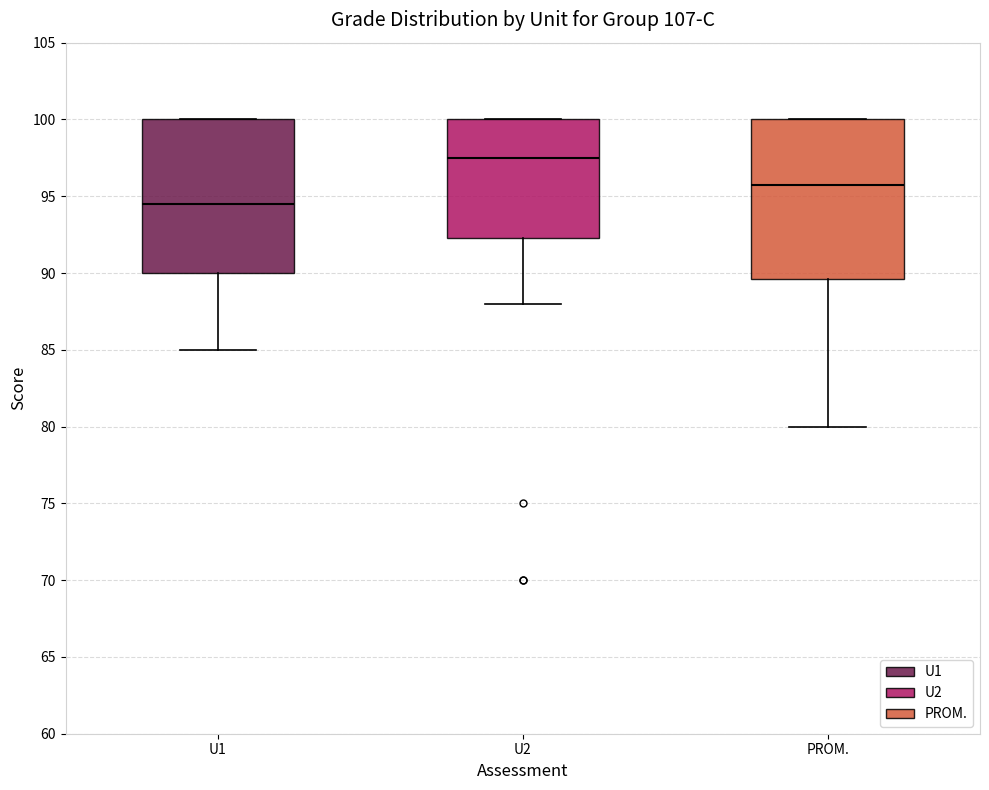

Reading left to right, read every box against the y-axis: the position of its median line, the range the box covers, and the ends of its whiskers. The values are not printed on the chart, so give them approximately, as read against the axis.

U1: median 94.5, box 90.0 to 100.0, whiskers 85.0 to 100.0
U2: median 97.5, box 92.5 to 100.0, whiskers 88.0 to 100.0
PROM.: median 96.0, box 89.5 to 100.0, whiskers 80.0 to 100.0